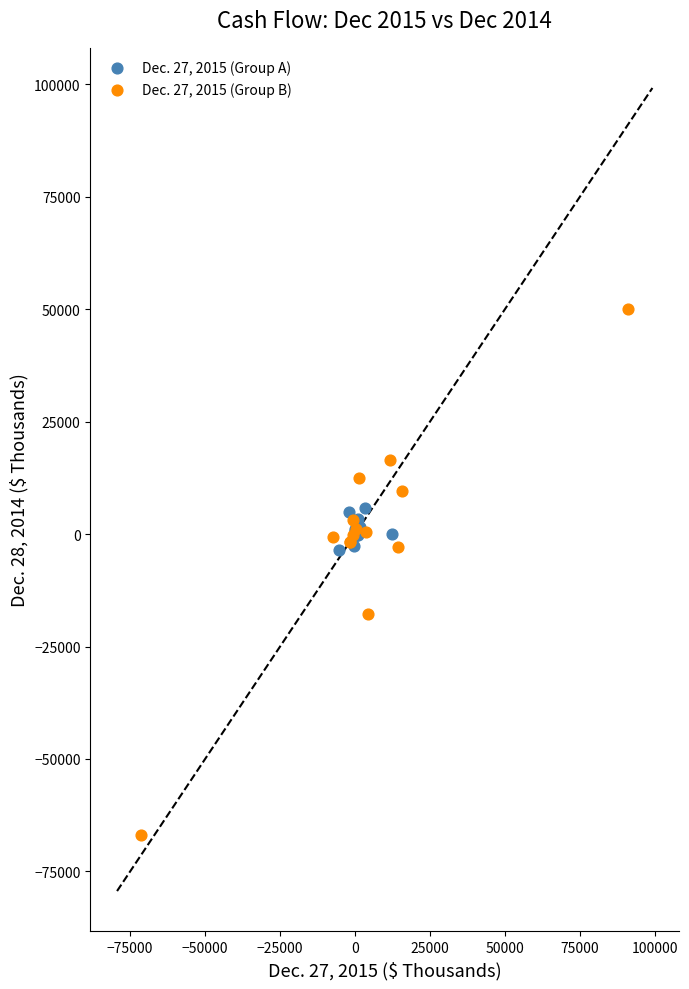

Which series contains the highest Y value?

Dec. 27, 2015 (Group B)